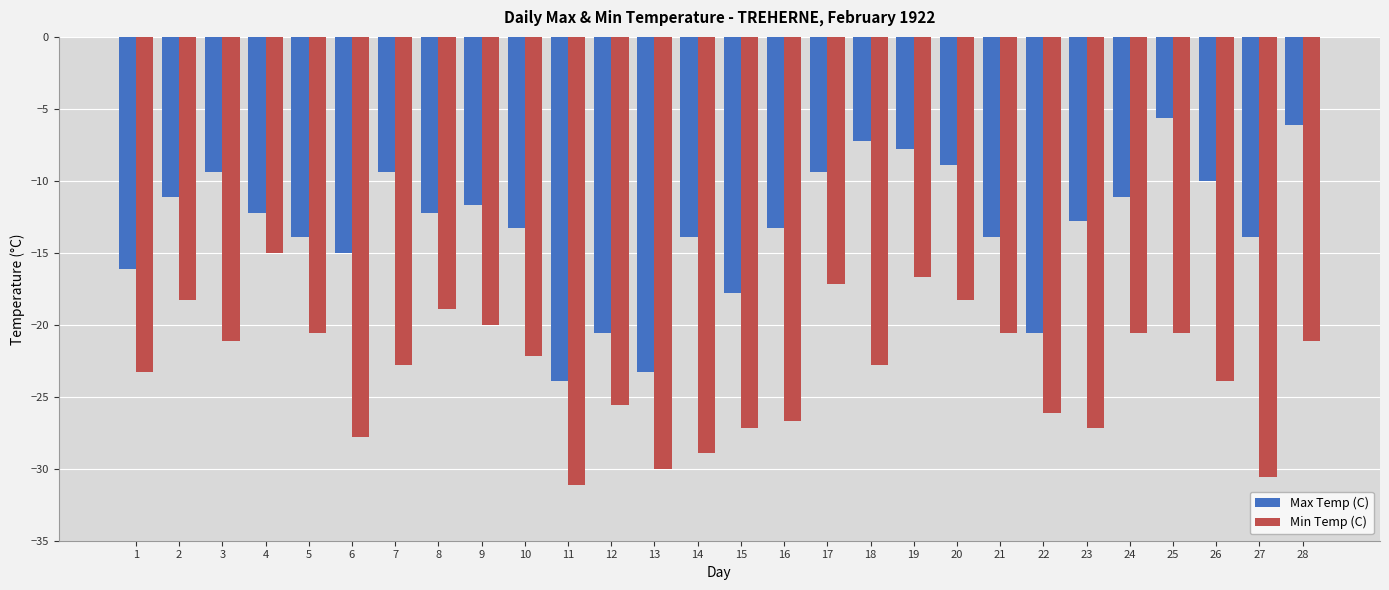

What is the value of the Max Temp (C) bar at the 7th from the left?

-9.4